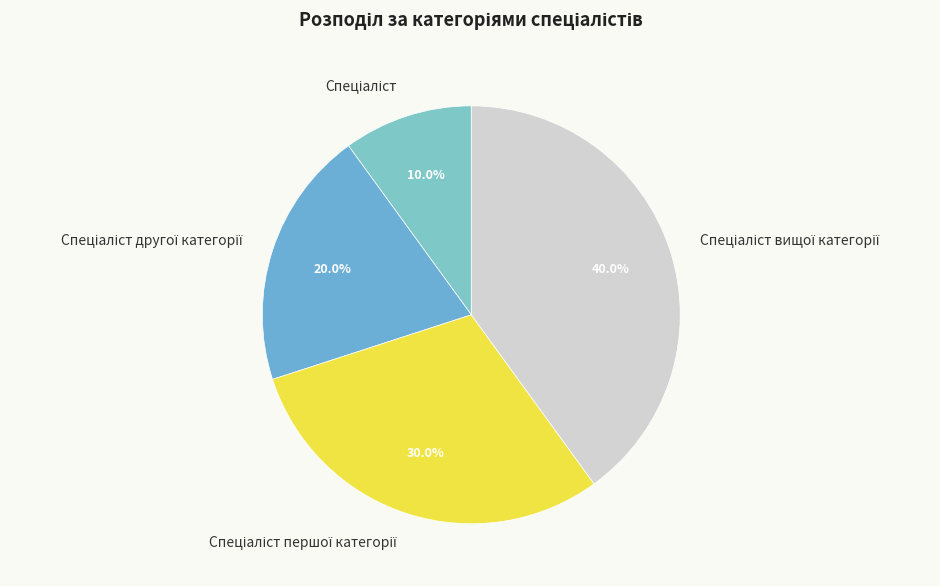

Is there any slice that represents more than half of the pie?

No